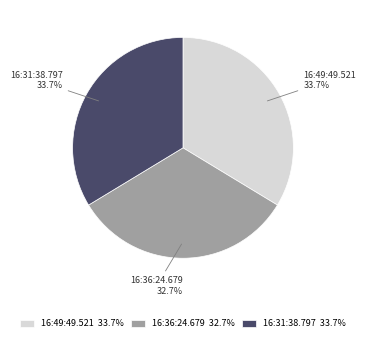

Does any single category account for the majority?

No